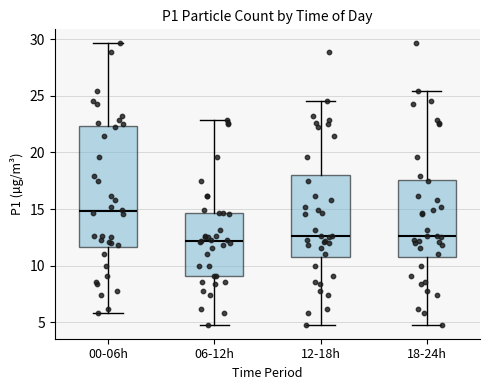

Reading left to right, read every box against the y-axis: the position of its median line, the range the box covers, and the ends of its whiskers. The values are not printed on the chart, so give them approximately, as read against the axis.

00-06h: median 15.0, box 11.5 to 22.5, whiskers 6.0 to 29.5
06-12h: median 12.0, box 9.0 to 14.5, whiskers 5.0 to 23.0
12-18h: median 12.5, box 11.0 to 18.0, whiskers 5.0 to 24.5
18-24h: median 12.5, box 11.0 to 17.5, whiskers 5.0 to 25.5